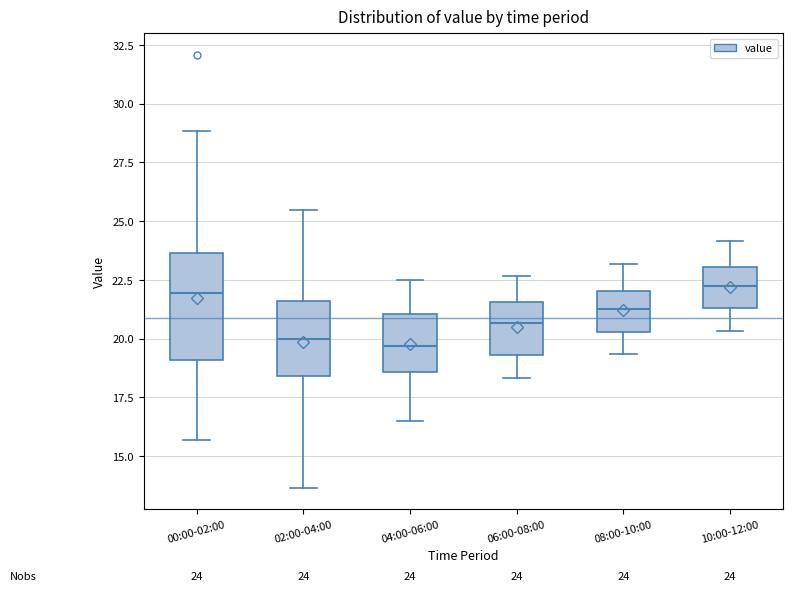

Which box is the tallest, from its lower edge to its upper edge?

00:00-02:00